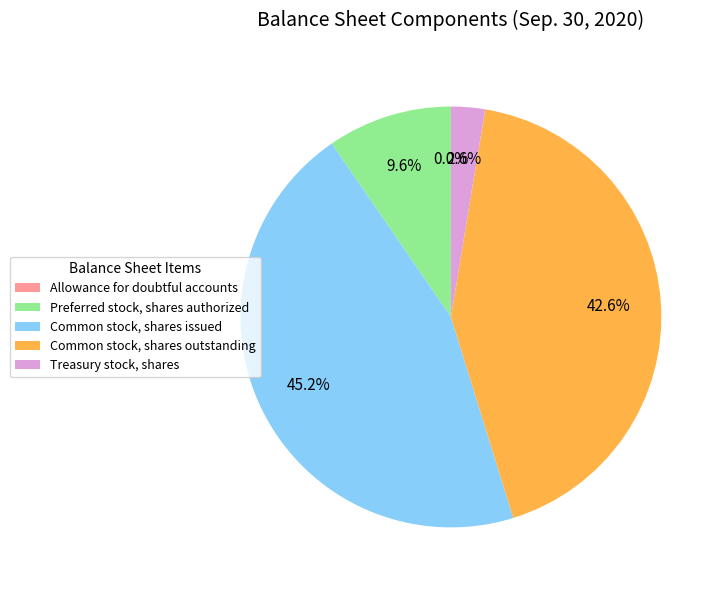

Do Treasury stock, shares and Preferred stock, shares authorized together represent more than half of the pie?

No